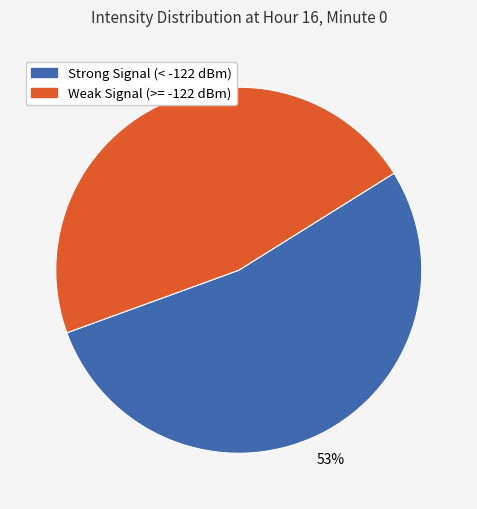

What is the smallest slice in the pie chart?

Weak Signal (>= -122 dBm)